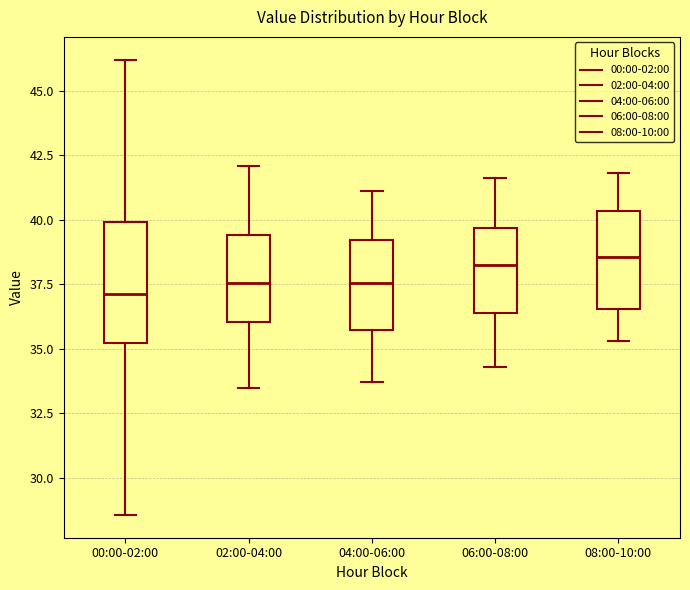

Reading left to right, transcribe this box plot: for each box, give where its median line is, the range the box spans, and where its two whiskers end, as read against the y-axis. The values are not printed on the chart, so give them approximately, as read against the axis.

00:00-02:00: median 37.0, box 35.0 to 40.0, whiskers 28.5 to 46.0
02:00-04:00: median 37.5, box 36.0 to 39.5, whiskers 33.5 to 42.0
04:00-06:00: median 37.5, box 36.0 to 39.0, whiskers 33.5 to 41.0
06:00-08:00: median 38.5, box 36.5 to 39.5, whiskers 34.5 to 41.5
08:00-10:00: median 38.5, box 36.5 to 40.5, whiskers 35.5 to 42.0